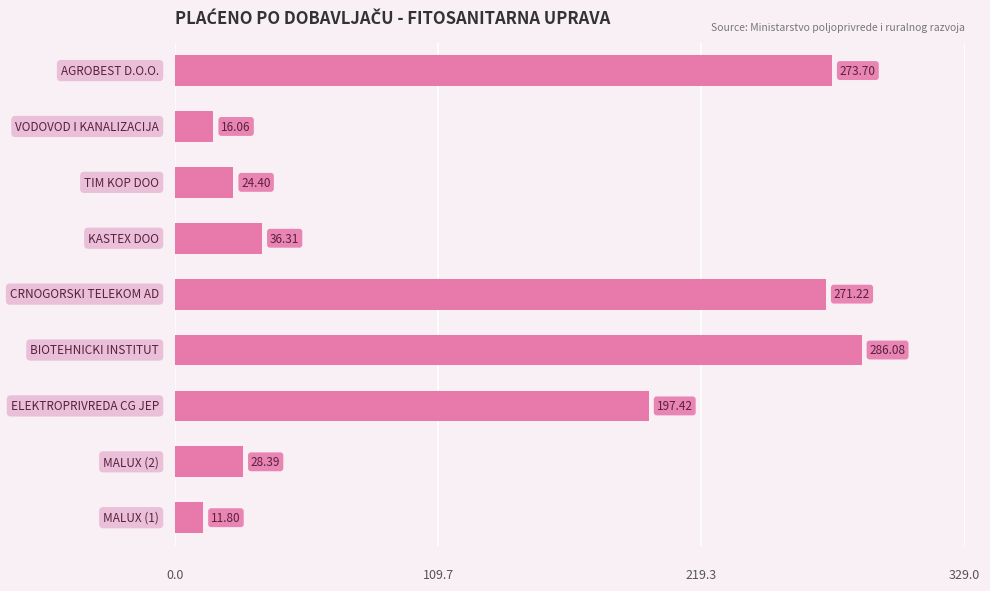

How many distinct data groups are displayed?

1